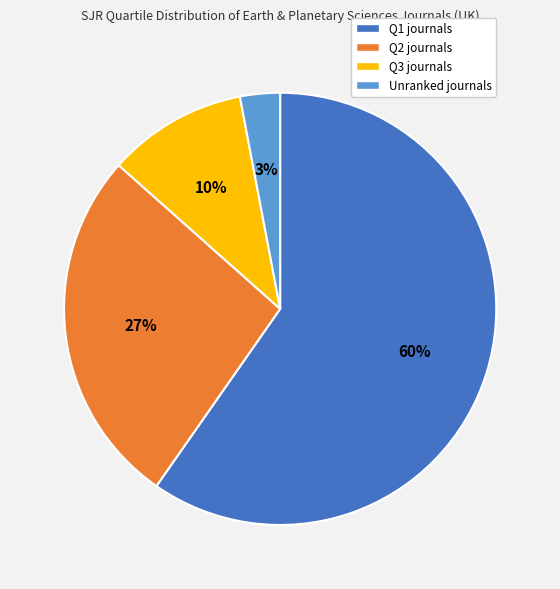

Does any single category account for the majority?

Yes